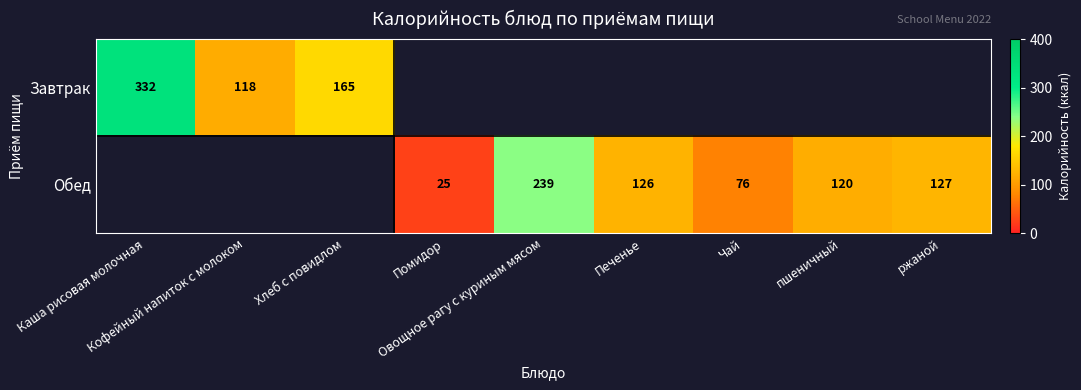

Which series has the widest spread of values?

Завтрак